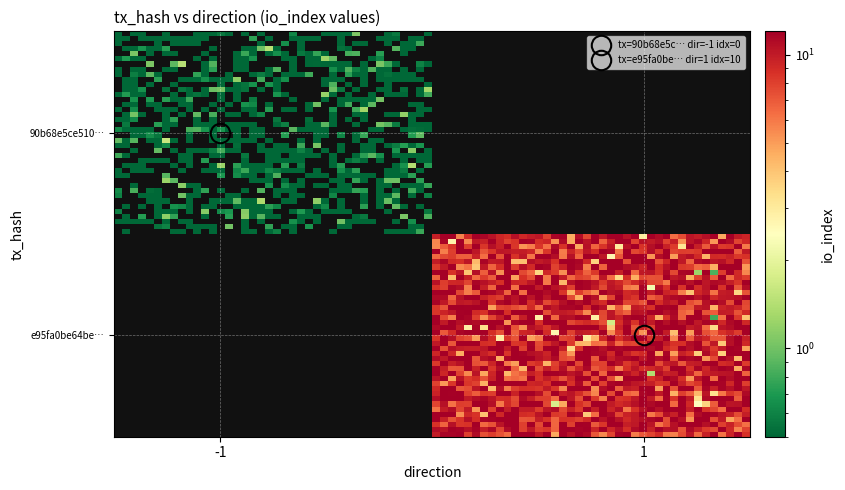

Which series has the largest total across all categories?

e95fa0be64beea7514a62f17dfec7cf318d7cfb